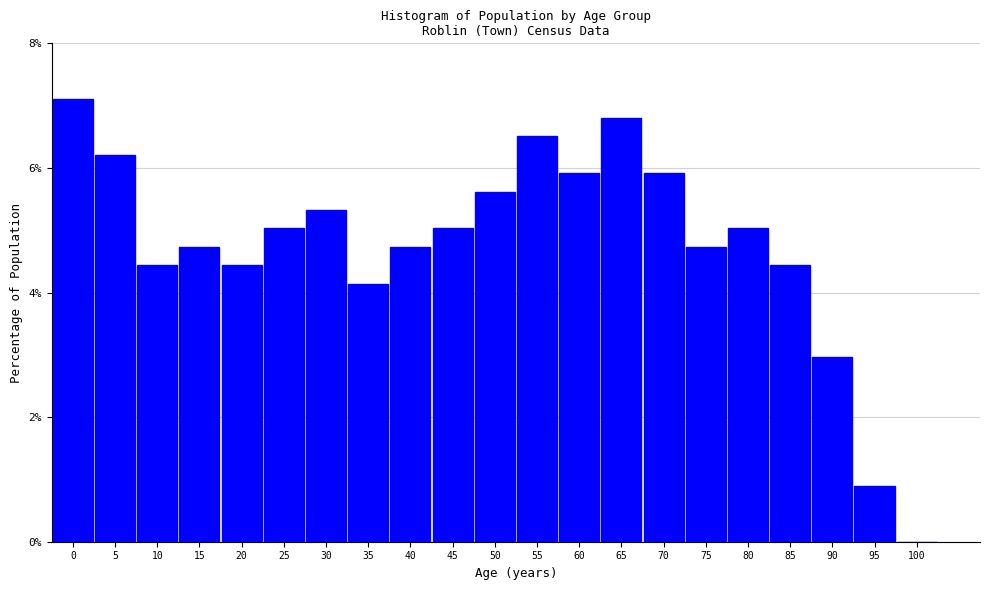

Over which range of the x-axis is the bar tallest?

-2.5 to 2.5